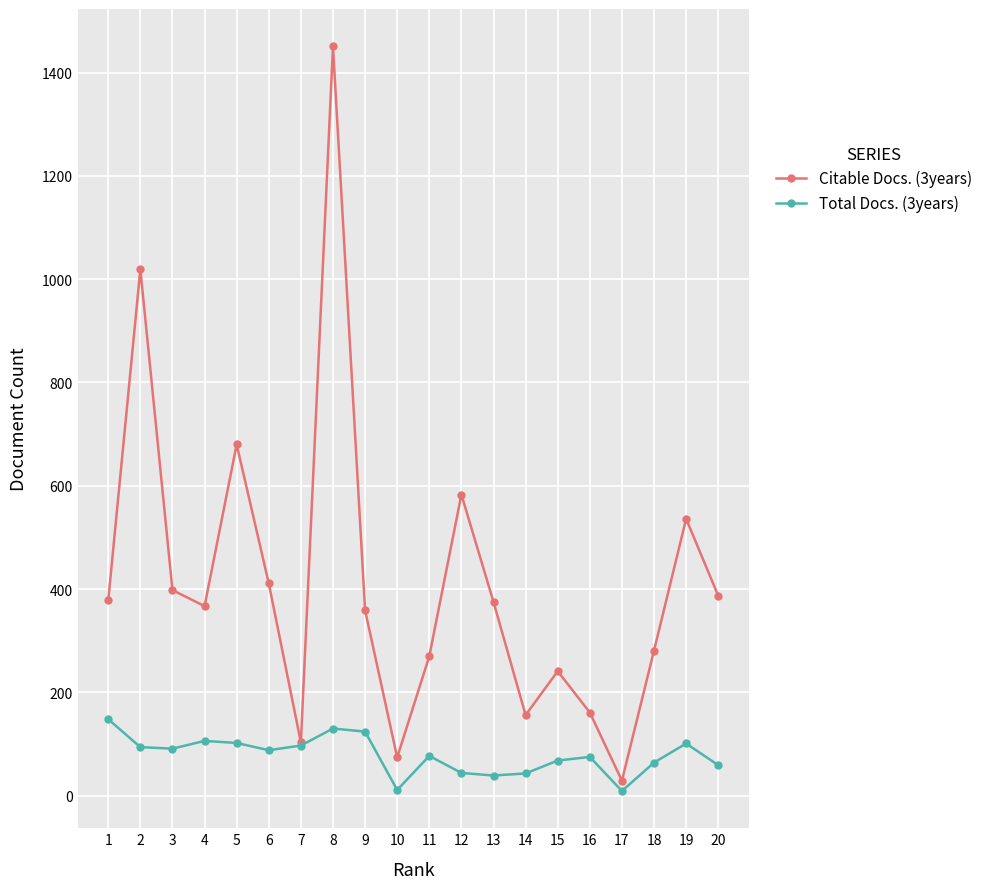

Read the Citable Docs. (3years) value at 16, to the nearest 10.

160